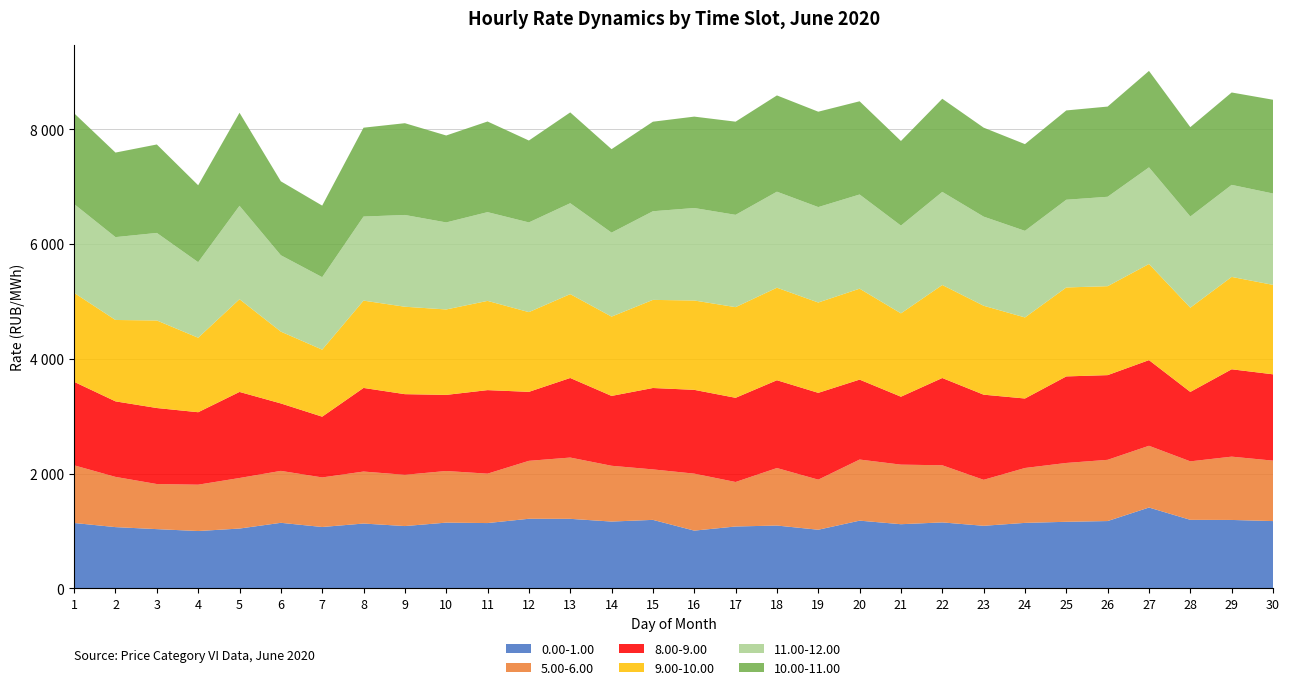

Reading left to right, transcribe all the data shown in this chart.

0.00-1.00: 1=1140.6	2=1068.4	3=1033.4	4=1000.4	5=1043.6	6=1143.5	7=1070.5	8=1130.9	9=1086.9	10=1146.7	11=1139.1	12=1214.0	13=1212.9	14=1165.3	15=1194.8	16=1007.4	17=1079.4	18=1095.9	19=1022.8	20=1181.3	21=1119.1	22=1150.5	23=1091.6	24=1142.3	25=1161.2	26=1174.3	27=1409.9	28=1195.3	29=1193.5	30=1173.7
5.00-6.00: 1=1004.6	2=875.4	3=785.8	4=807.6	5=880.7	6=905.1	7=863.8	8=906.0	9=893.0	10=899.9	11=860.9	12=1009.5	13=1067.7	14=972.0	15=879.5	16=993.1	17=775.3	18=1002.2	19=872.9	20=1064.7	21=1038.2	22=995.5	23=801.2	24=956.5	25=1025.3	26=1066.8	27=1075.9	28=1019.2	29=1103.0	30=1053.4
8.00-9.00: 1=1454.7	2=1316.0	3=1324.4	4=1262.5	5=1499.8	6=1175.0	7=1058.5	8=1456.9	9=1405.3	10=1325.8	11=1455.7	12=1202.0	13=1386.6	14=1217.3	15=1418.3	16=1460.0	17=1467.1	18=1529.9	19=1512.5	20=1392.9	21=1183.6	22=1520.6	23=1483.6	24=1210.8	25=1508.0	26=1475.8	27=1492.5	28=1209.7	29=1522.3	30=1504.1
9.00-10.00: 1=1550.0	2=1418.2	3=1525.6	4=1297.9	5=1615.4	6=1251.3	7=1168.0	8=1521.2	9=1523.5	10=1488.7	11=1554.9	12=1389.2	13=1461.3	14=1381.7	15=1535.4	16=1556.8	17=1579.6	18=1612.2	19=1574.0	20=1584.4	21=1452.3	22=1620.6	23=1549.3	24=1412.4	25=1550.1	26=1549.8	27=1675.2	28=1467.8	29=1609.5	30=1558.5
11.00-12.00: 1=1547.5	2=1443.7	3=1525.4	4=1316.2	5=1627.7	6=1330.5	7=1262.7	8=1464.9	9=1599.0	10=1516.5	11=1546.4	12=1563.1	13=1583.9	14=1463.4	15=1544.7	16=1611.5	17=1608.3	18=1673.1	19=1662.8	20=1641.0	21=1529.0	22=1622.4	23=1553.0	24=1508.9	25=1528.2	26=1558.0	27=1683.5	28=1588.4	29=1603.8	30=1591.9
10.00-11.00: 1=1581.6	2=1473.2	3=1541.2	4=1340.7	5=1621.4	6=1288.3	7=1247.0	8=1548.4	9=1598.9	10=1514.8	11=1579.2	12=1427.1	13=1582.4	14=1454.6	15=1560.1	16=1592.6	17=1623.6	18=1677.5	19=1662.0	20=1624.1	21=1474.5	22=1623.0	23=1550.6	24=1511.1	25=1556.2	26=1571.7	27=1680.6	28=1557.6	29=1609.8	30=1633.9